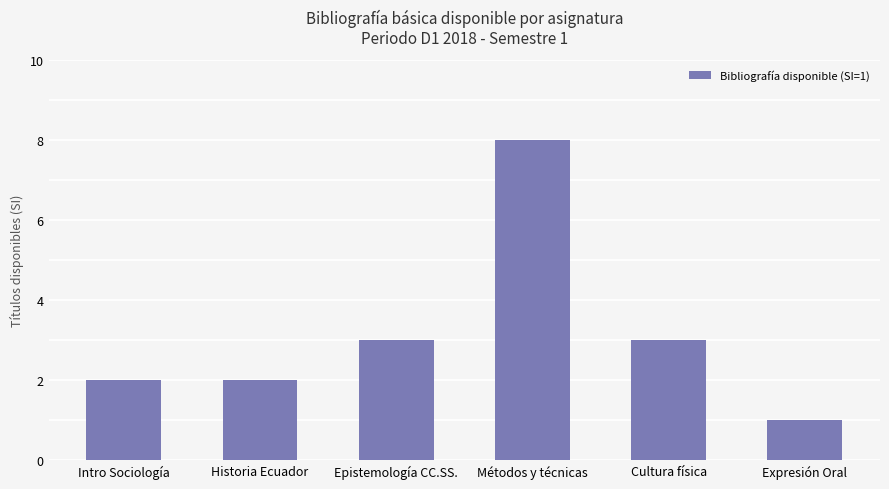

The value at Intro Sociología is 3. True or false?

False